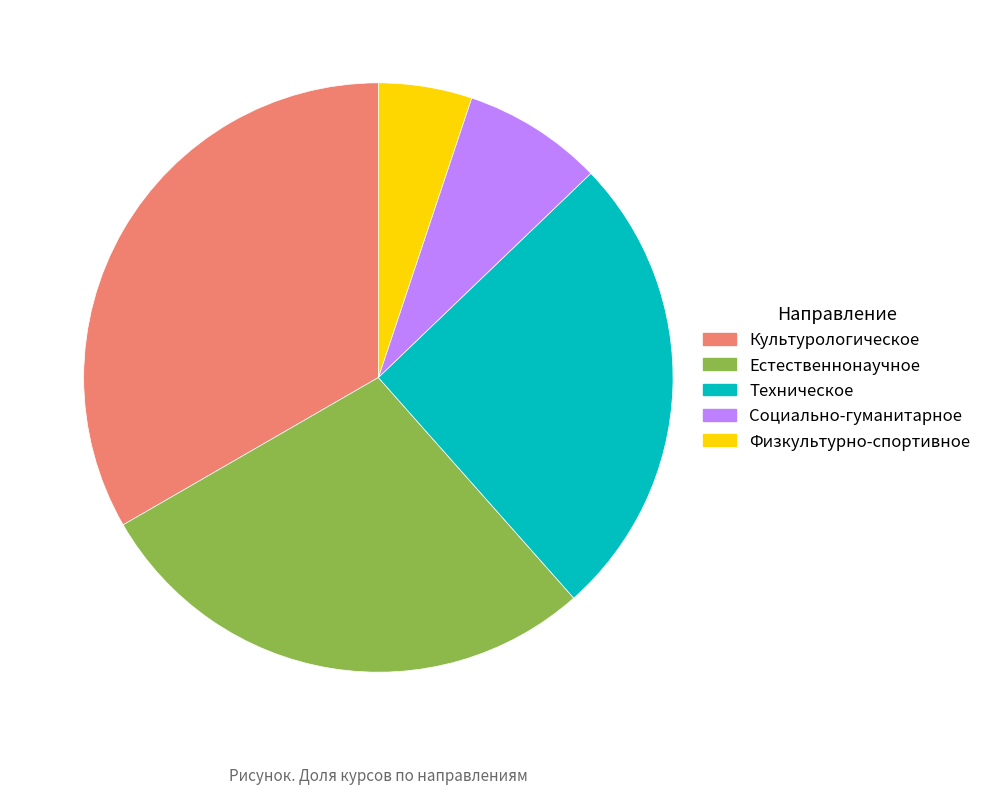

Is it true that Социально-гуманитарное is 8% of the pie?

True